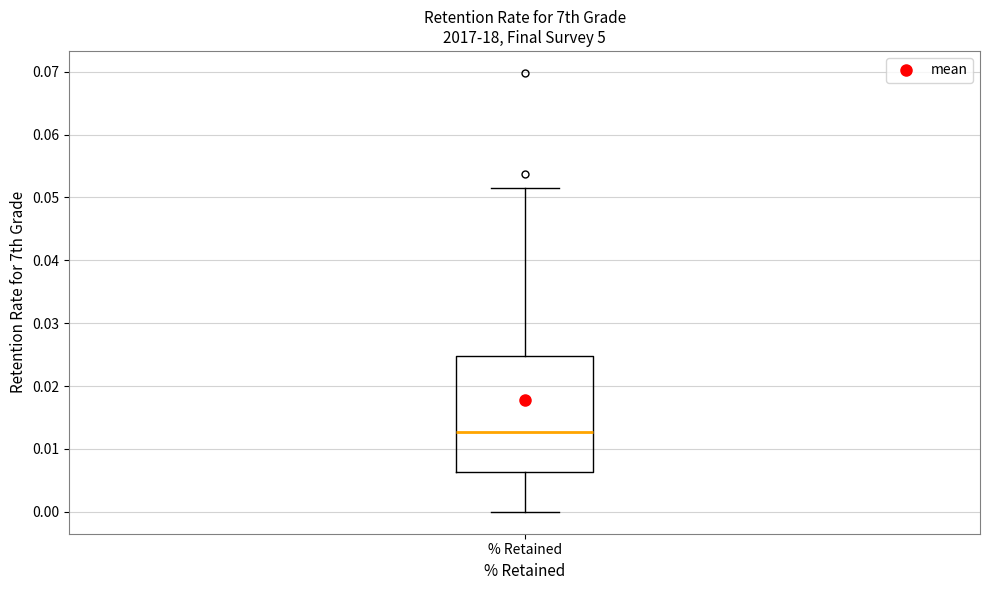

Transcribe this box plot: give where the median line is, the range the box spans, and where the two whiskers end, as read against the y-axis. The values are not printed on the chart, so give them approximately, as read against the axis.

median 0.013, box 0.006 to 0.025, whiskers 0.000 to 0.051